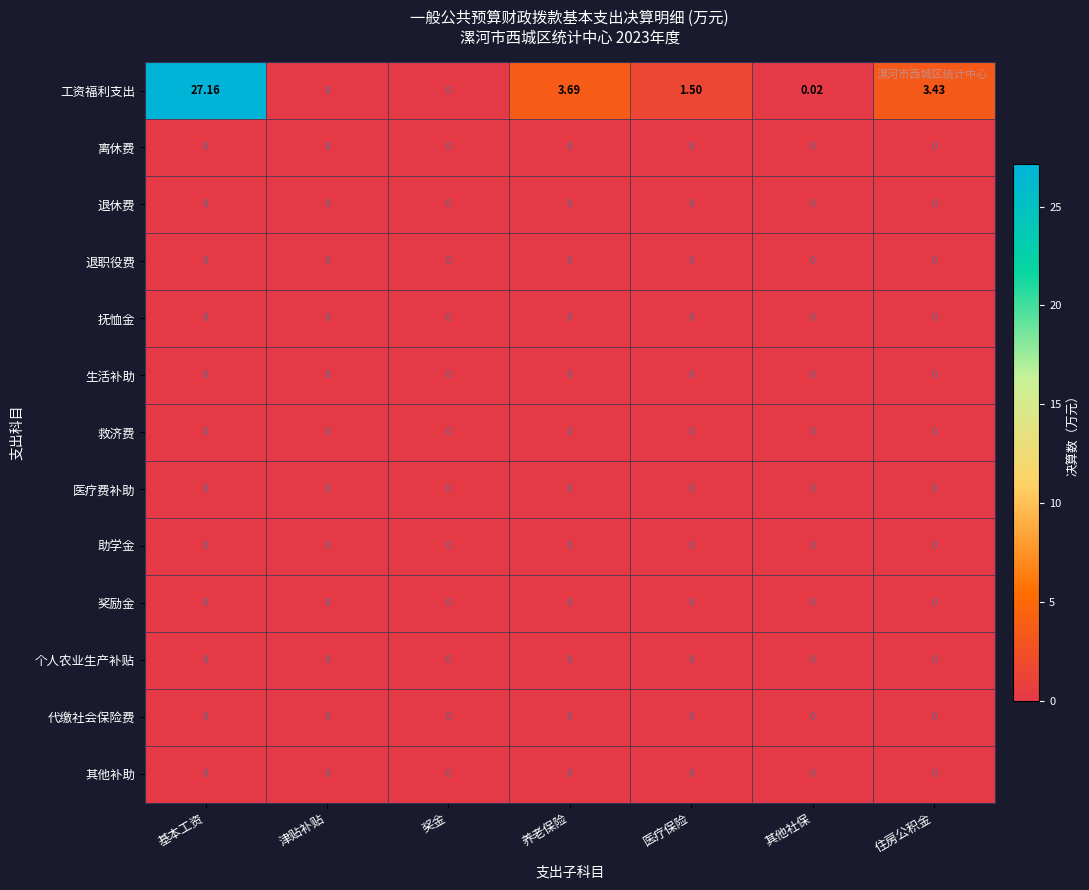

How many series are shown in this chart?

13